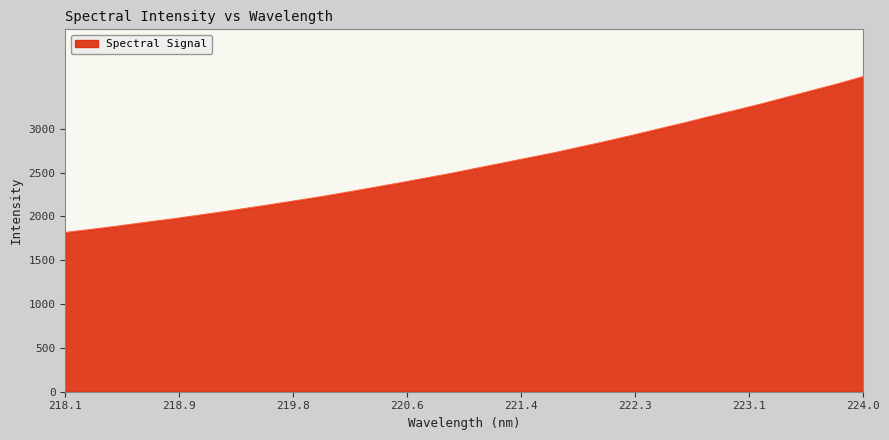

What is the smallest value displayed?

1817.6